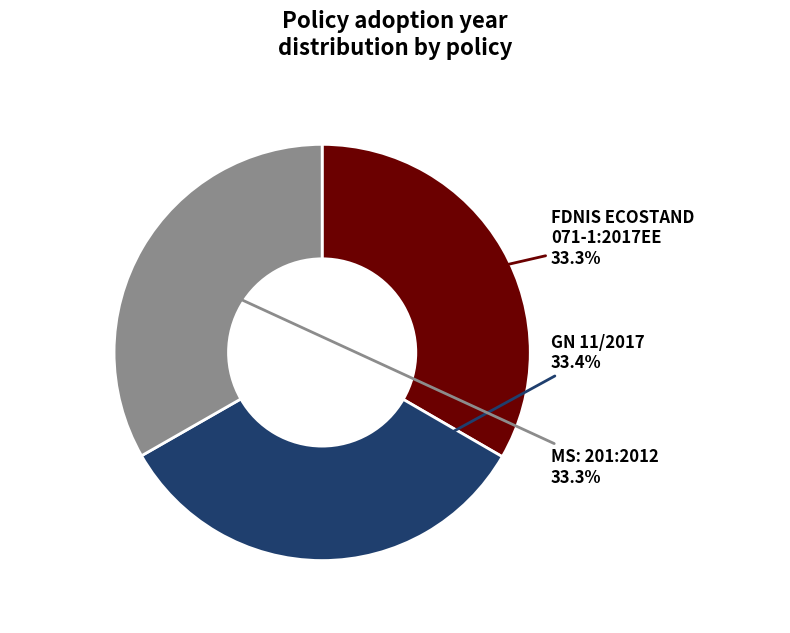

Is there a majority slice in this chart?

No